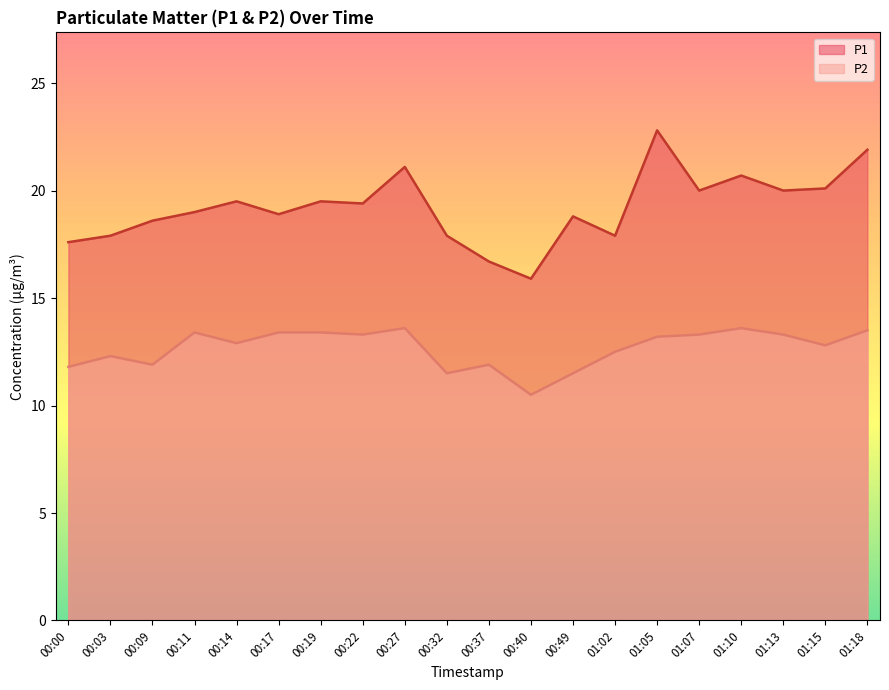

Does the chart display data point markers on the line(s)?

No